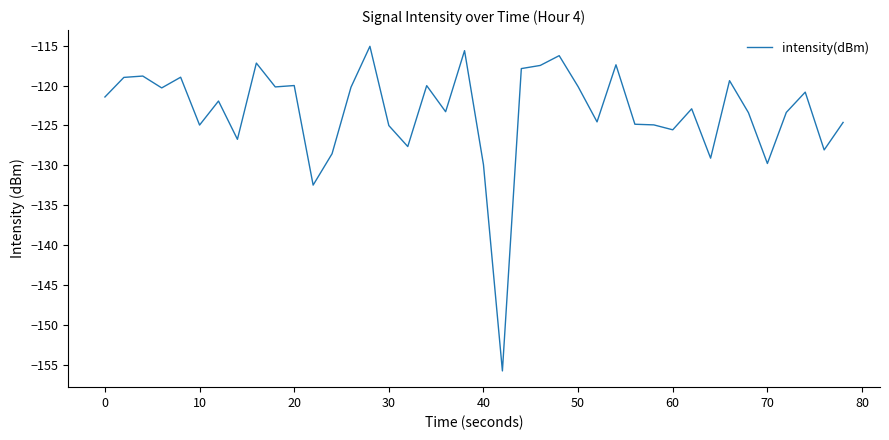

Is this an area chart (filled region under the line)?

No